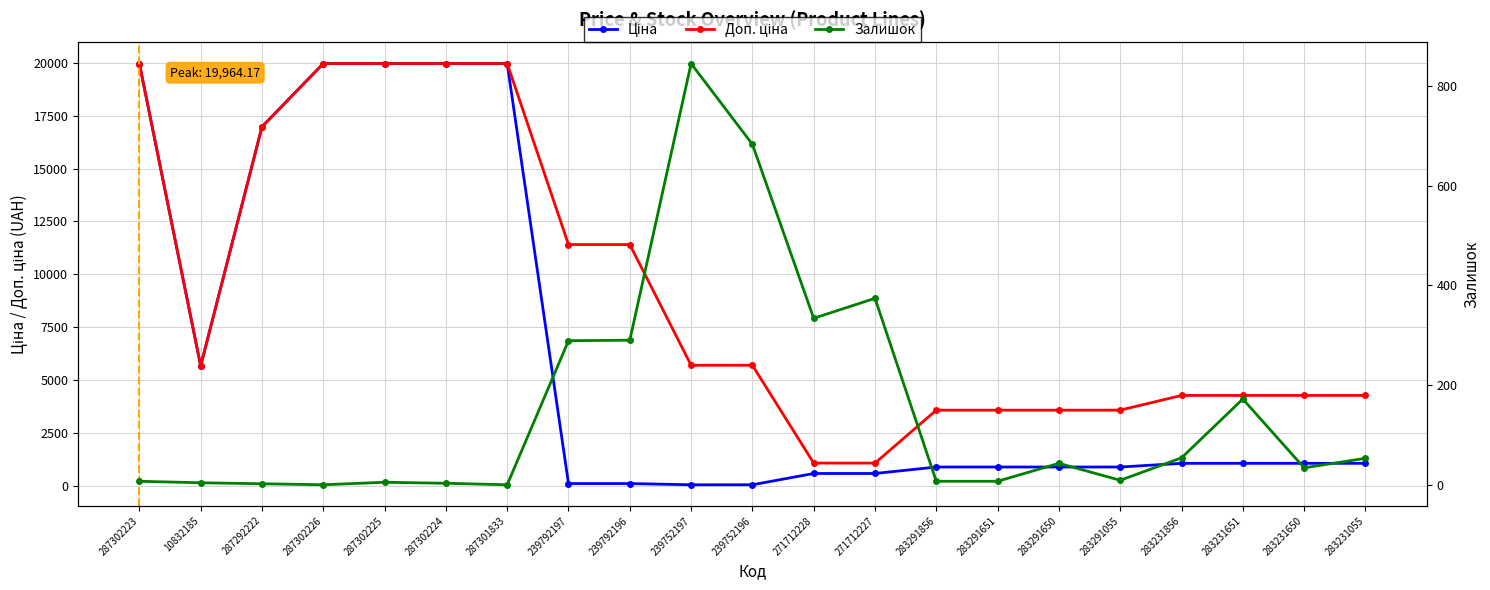

What is the total value across all series at 283291650?

4522.5